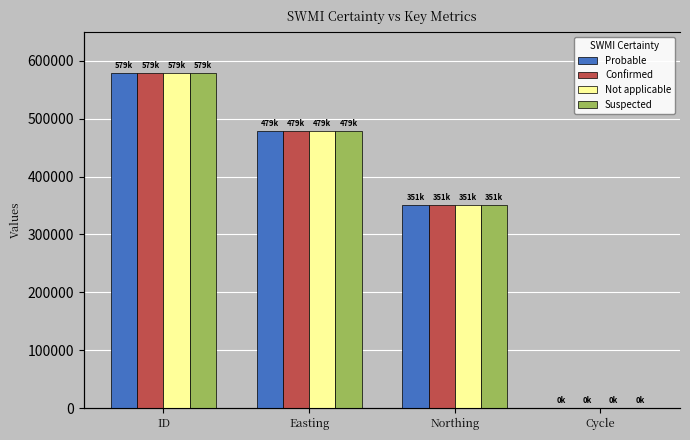

What is the value of the Not applicable bar at the 4th from the left?

3